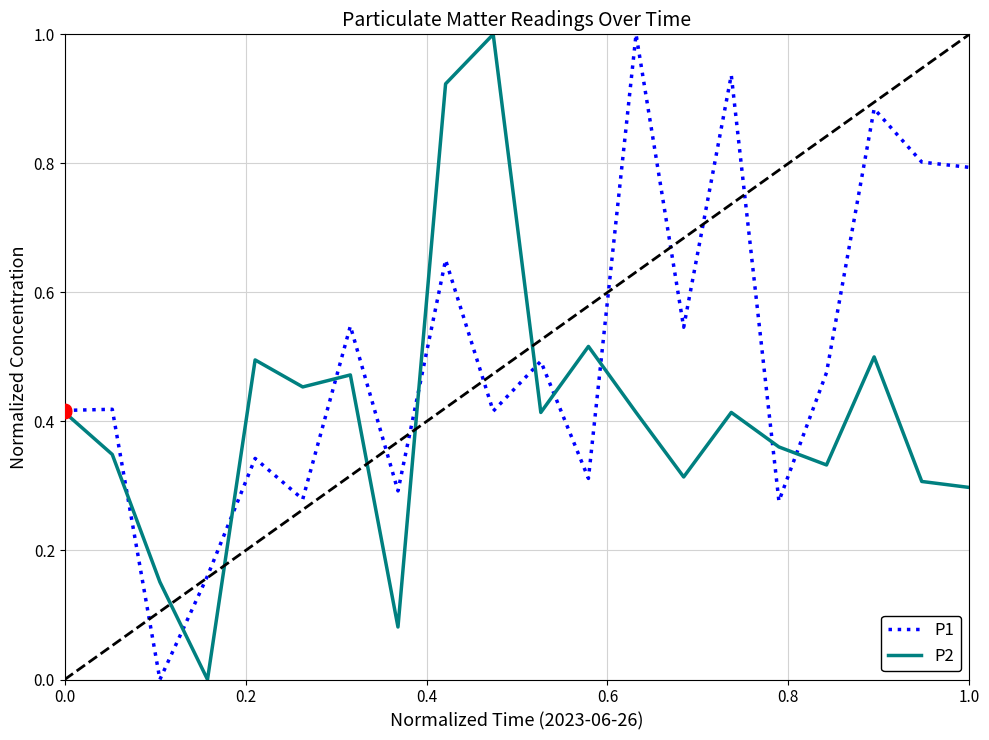

Which series has the largest total across all categories?

P1